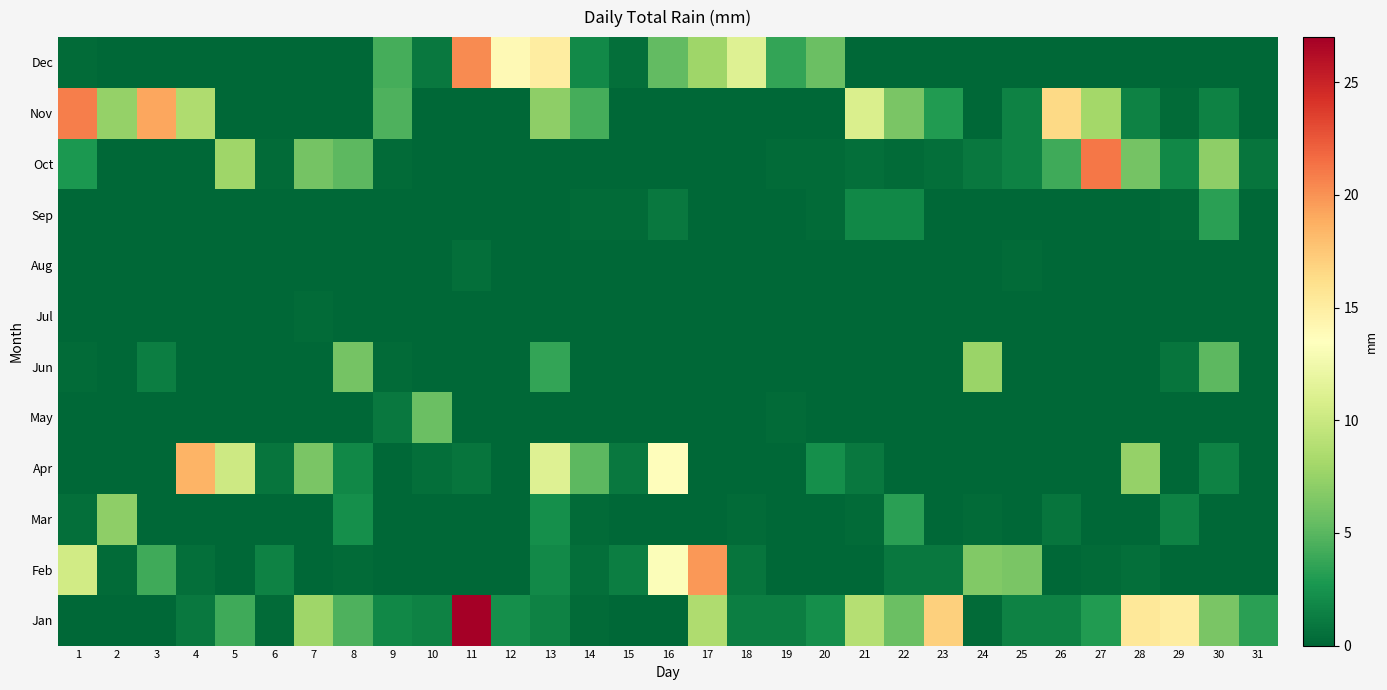

Reading left to right, list all the values displayed in this chart.

Jan: 1=0.0	2=0.0	3=0.0	4=1.0	5=4.1	6=0.2	7=7.9	8=4.6	9=1.8	10=1.5	11=26.9	12=2.3	13=1.5	14=0.2	15=0.0	16=0.0	17=8.6	18=1.3	19=1.3	20=2.3	21=8.9	22=5.6	23=17.0	24=0.2	25=1.5	26=1.5	27=3.0	28=15.5	29=15.0	30=6.3	31=3.3
Feb: 1=10.4	2=0.2	3=4.1	4=0.5	5=0.0	6=1.5	7=0.0	8=0.2	9=0.0	10=0.0	11=0.0	12=0.0	13=2.0	14=0.5	15=1.3	16=13.2	17=19.8	18=0.8	19=0.0	20=0.0	21=0.0	22=1.0	23=1.0	24=6.6	25=6.3	26=0.0	27=0.2	28=0.5	29=0.0	30=0.0	31=0.0
Mar: 1=0.5	2=7.1	3=0.0	4=0.0	5=0.0	6=0.0	7=0.0	8=2.3	9=0.0	10=0.0	11=0.0	12=0.0	13=2.3	14=0.2	15=0.0	16=0.0	17=0.0	18=0.2	19=0.0	20=0.0	21=0.2	22=3.3	23=0.0	24=0.2	25=0.0	26=0.8	27=0.0	28=0.0	29=1.5	30=0.0	31=0.0
Apr: 1=0.0	2=0.0	3=0.0	4=18.5	5=10.2	6=0.8	7=6.3	8=1.8	9=0.0	10=0.5	11=0.8	12=0.0	13=11.2	14=5.1	15=1.0	16=13.7	17=0.0	18=0.0	19=0.0	20=2.3	21=1.0	22=0.0	23=0.0	24=0.0	25=0.0	26=0.0	27=0.0	28=7.4	29=0.0	30=1.5	31=0.0
May: 1=0.0	2=0.0	3=0.0	4=0.0	5=0.0	6=0.0	7=0.0	8=0.0	9=1.0	10=5.6	11=0.0	12=0.0	13=0.0	14=0.0	15=0.0	16=0.0	17=0.0	18=0.0	19=0.2	20=0.0	21=0.0	22=0.0	23=0.0	24=0.0	25=0.0	26=0.0	27=0.0	28=0.0	29=0.0	30=0.0	31=0.0
Jun: 1=0.2	2=0.0	3=1.3	4=0.0	5=0.0	6=0.0	7=0.0	8=6.1	9=0.2	10=0.0	11=0.0	12=0.0	13=3.6	14=0.0	15=0.0	16=0.0	17=0.0	18=0.0	19=0.0	20=0.0	21=0.0	22=0.0	23=0.0	24=7.6	25=0.0	26=0.0	27=0.0	28=0.0	29=0.8	30=5.1	31=0.0
Jul: 1=0.0	2=0.0	3=0.0	4=0.0	5=0.0	6=0.0	7=0.2	8=0.0	9=0.0	10=0.0	11=0.0	12=0.0	13=0.0	14=0.0	15=0.0	16=0.0	17=0.0	18=0.0	19=0.0	20=0.0	21=0.0	22=0.0	23=0.0	24=0.0	25=0.0	26=0.0	27=0.0	28=0.0	29=0.0	30=0.0	31=0.0
Aug: 1=0.0	2=0.0	3=0.0	4=0.0	5=0.0	6=0.0	7=0.0	8=0.0	9=0.0	10=0.0	11=0.5	12=0.0	13=0.0	14=0.0	15=0.0	16=0.0	17=0.0	18=0.0	19=0.0	20=0.0	21=0.0	22=0.0	23=0.0	24=0.0	25=0.2	26=0.0	27=0.0	28=0.0	29=0.0	30=0.0	31=0.0
Sep: 1=0.0	2=0.0	3=0.0	4=0.0	5=0.0	6=0.0	7=0.0	8=0.0	9=0.0	10=0.0	11=0.0	12=0.0	13=0.0	14=0.2	15=0.2	16=1.0	17=0.0	18=0.0	19=0.0	20=0.2	21=1.8	22=1.8	23=0.0	24=0.0	25=0.0	26=0.0	27=0.0	28=0.0	29=0.2	30=3.3	31=0.0
Oct: 1=2.8	2=0.0	3=0.0	4=0.0	5=7.9	6=0.2	7=6.1	8=5.1	9=0.2	10=0.0	11=0.0	12=0.0	13=0.0	14=0.0	15=0.0	16=0.0	17=0.0	18=0.0	19=0.2	20=0.2	21=0.5	22=0.2	23=0.5	24=1.0	25=1.5	26=4.1	27=21.1	28=6.1	29=1.8	30=7.1	31=0.8
Nov: 1=20.8	2=7.4	3=19.1	4=8.6	5=0.0	6=0.0	7=0.0	8=0.0	9=4.6	10=0.0	11=0.0	12=0.0	13=7.1	14=4.3	15=0.0	16=0.0	17=0.0	18=0.0	19=0.0	20=0.0	21=10.9	22=6.3	23=3.0	24=0.0	25=1.5	26=16.5	27=8.1	28=1.5	29=0.2	30=1.5	31=0.0
Dec: 1=0.2	2=0.0	3=0.0	4=0.0	5=0.0	6=0.0	7=0.0	8=0.0	9=4.3	10=1.0	11=20.3	12=14.0	13=15.0	14=2.0	15=0.5	16=5.3	17=7.9	18=11.2	19=3.6	20=5.6	21=0.0	22=0.0	23=0.0	24=0.0	25=0.0	26=0.0	27=0.0	28=0.0	29=0.0	30=0.0	31=0.0